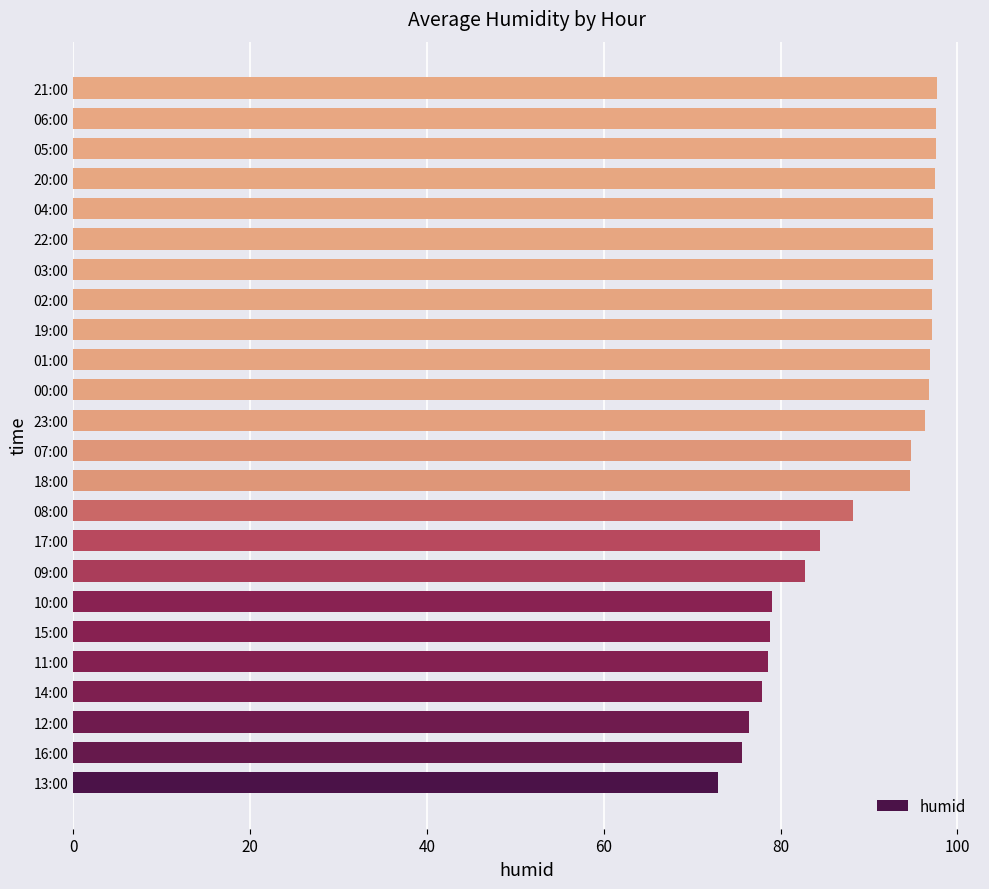

What is the greatest value displayed?

97.7